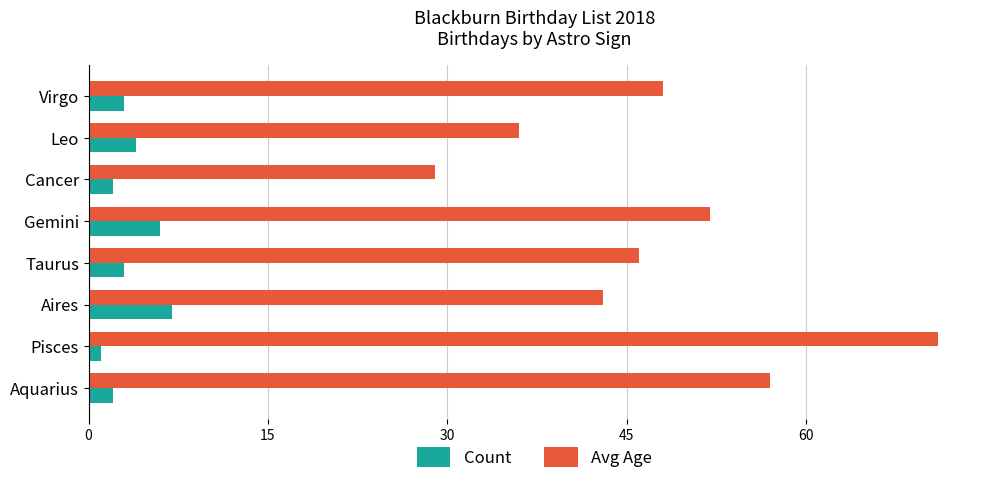

Which category has the highest value across all series?

Pisces